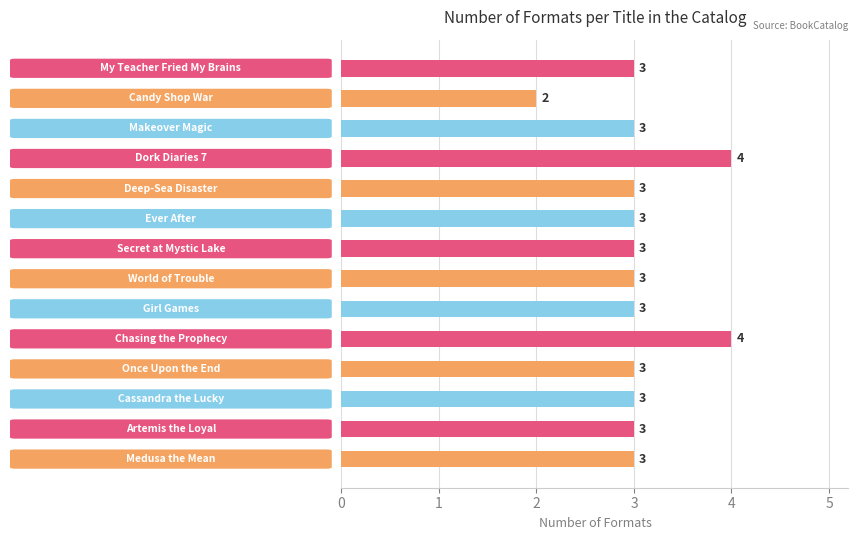

What is the average value?

3